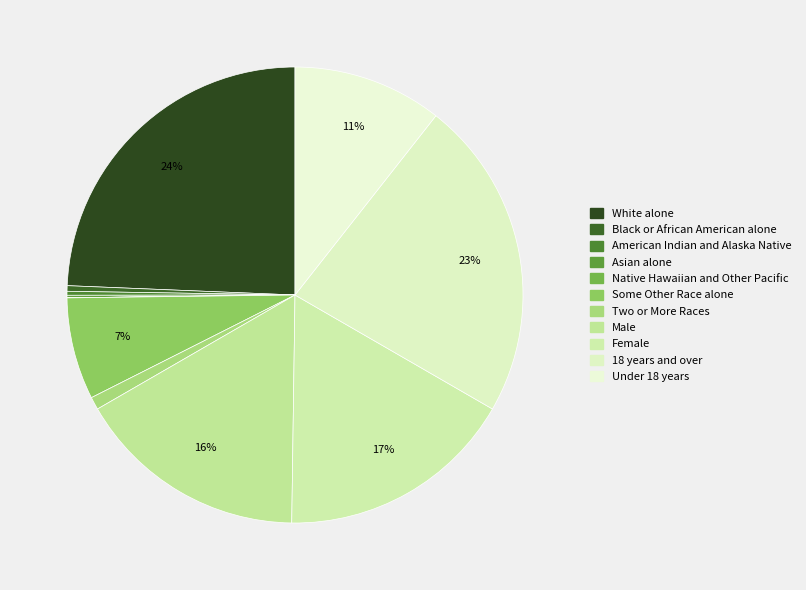

Is there a majority slice in this chart?

No